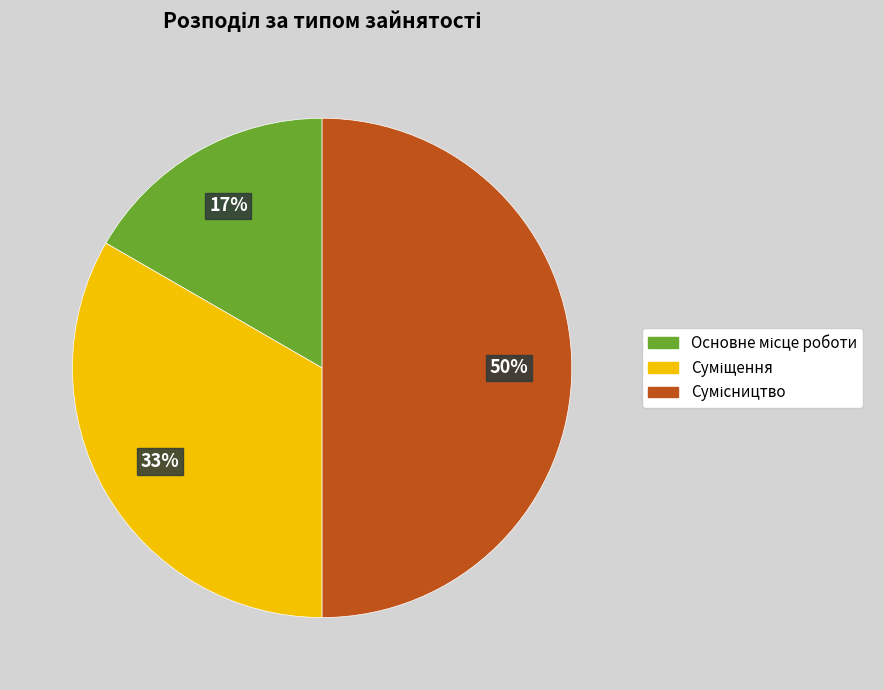

To the nearest percent, what is the difference between the largest and smallest slice percentages?

33%